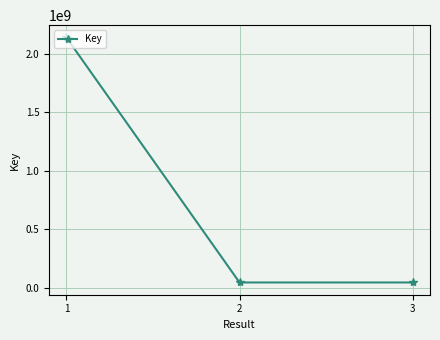

What is the value of the 1st point from the left?

2137650176